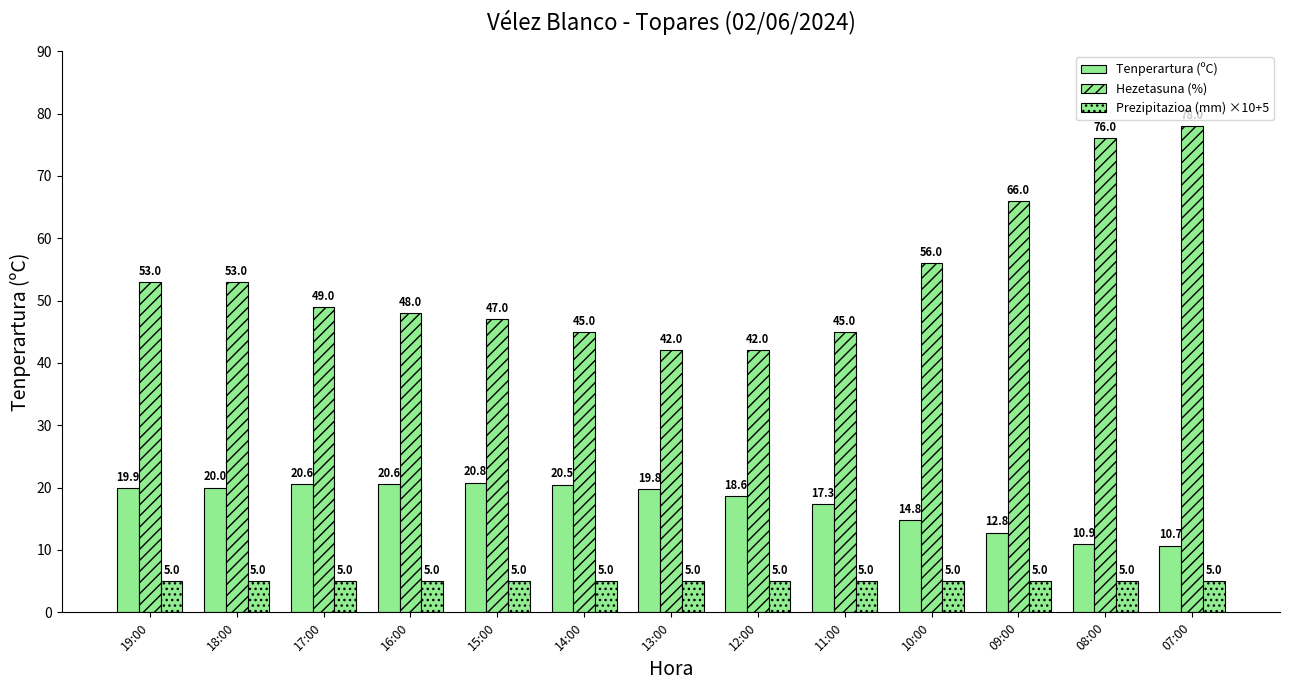

How many categories are shown in the chart?

13